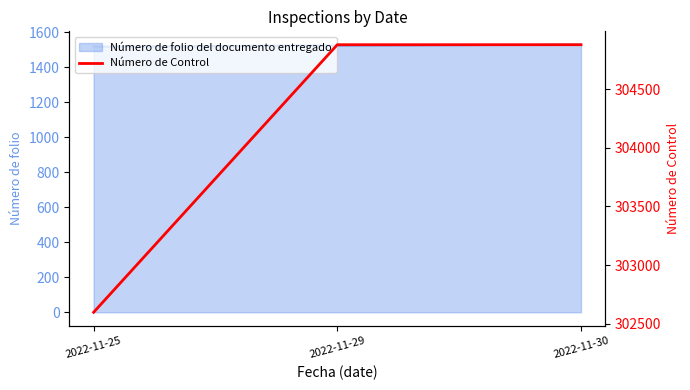

What is the difference between the values at 2022-11-30 and 2022-11-25?

2280